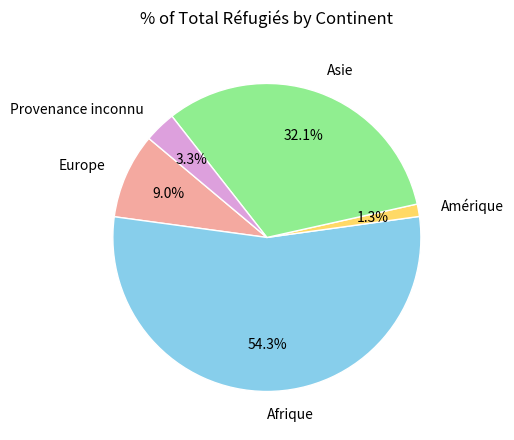

Is it true that Afrique is 54% of the pie?

True